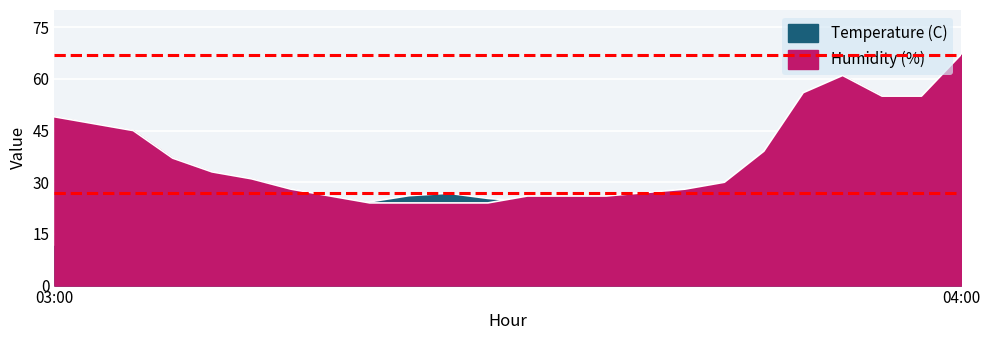

Rank the series by their maximum value, from lowest to highest.

Temperature (C), Humidity (%)